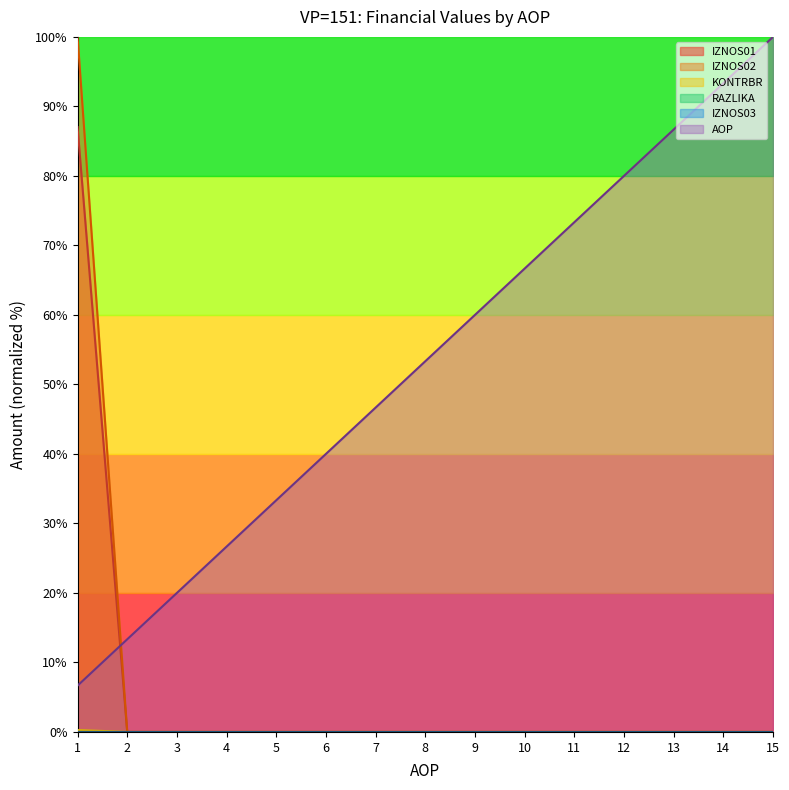

True or false: RAZLIKA and AOP cross at least once.

False